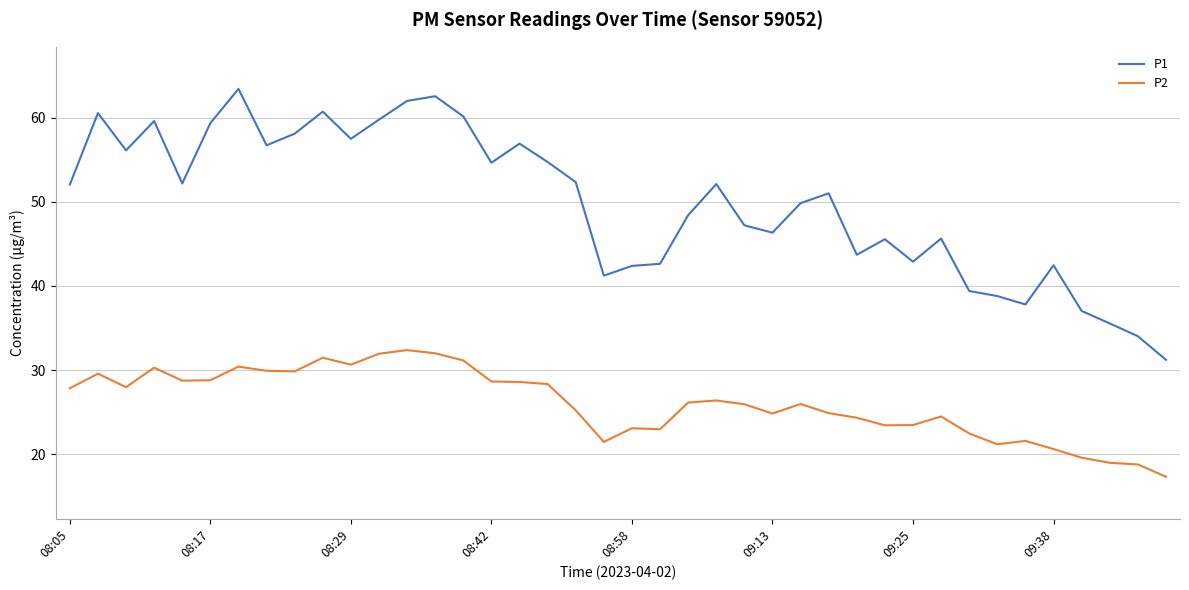

What is the difference between the maximum and minimum values in the P1 series?

32.2